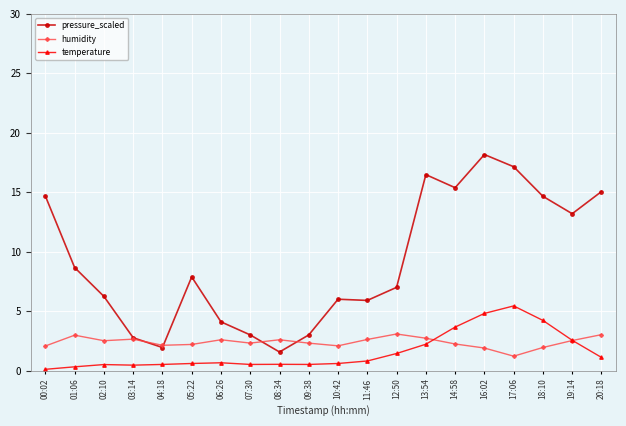

In pressure_scaled, how many points are higher than both neighbors (excluding endpoints)?

4